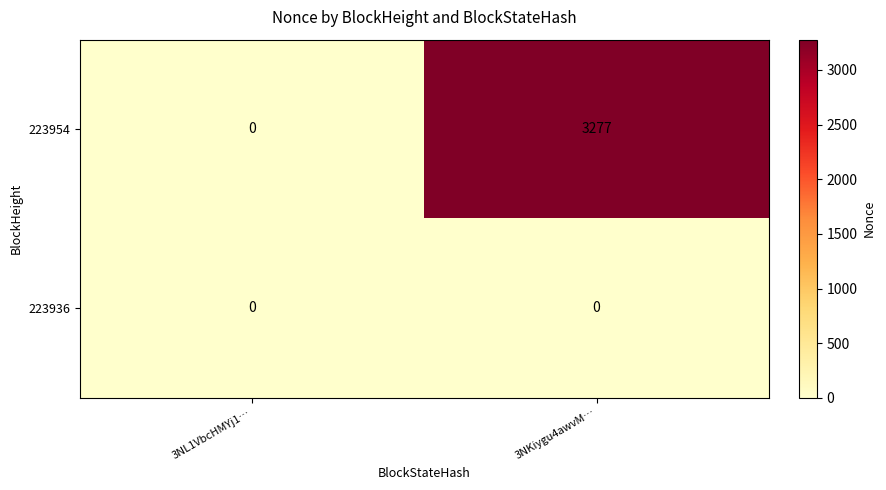

How many distinct data groups are displayed?

2